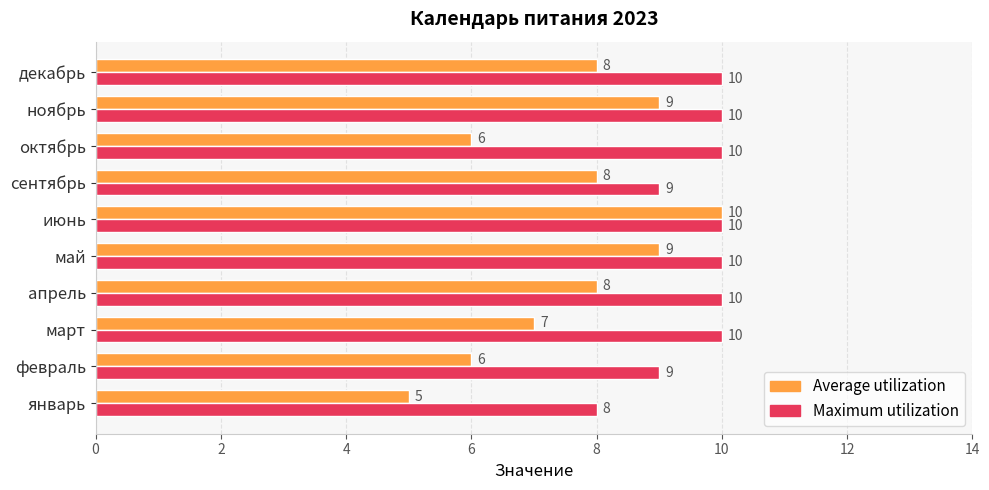

Is the value of Maximum utilization at декабрь greater than the value of Average utilization at май?

Yes